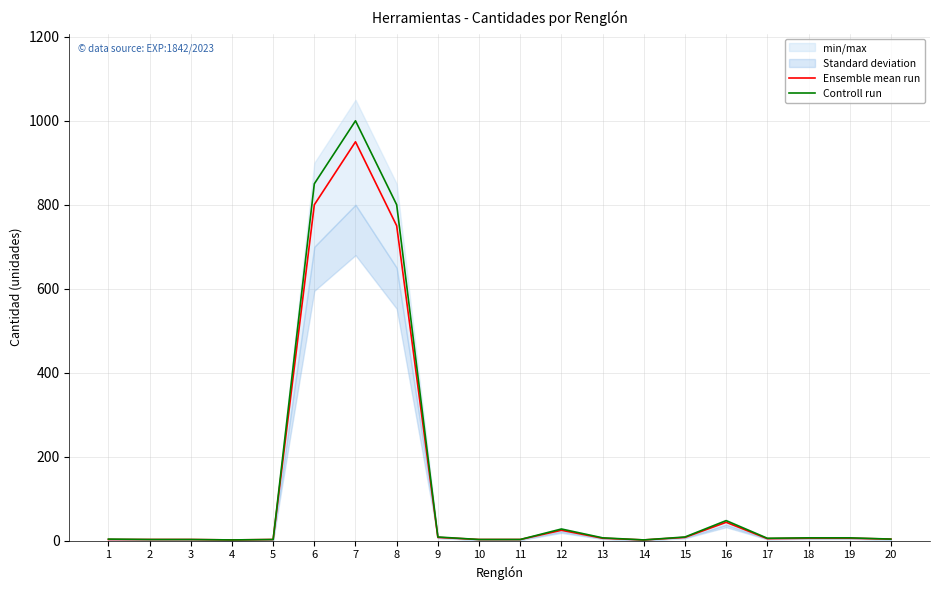

True or false: Controll run has a value of 1128 at 8.

False